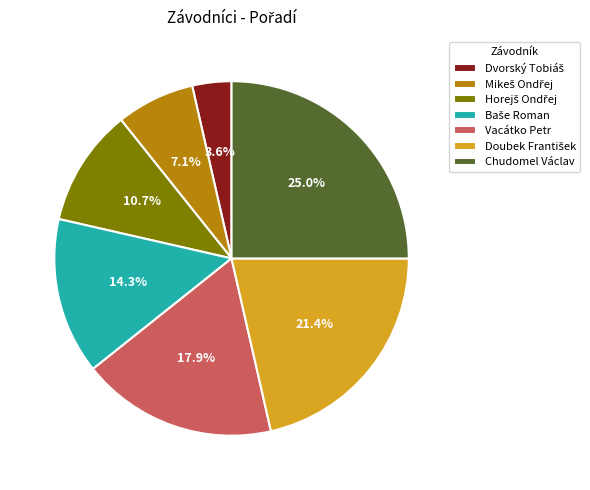

What percentage is NOT represented by Vacátko Petr?

82.1%